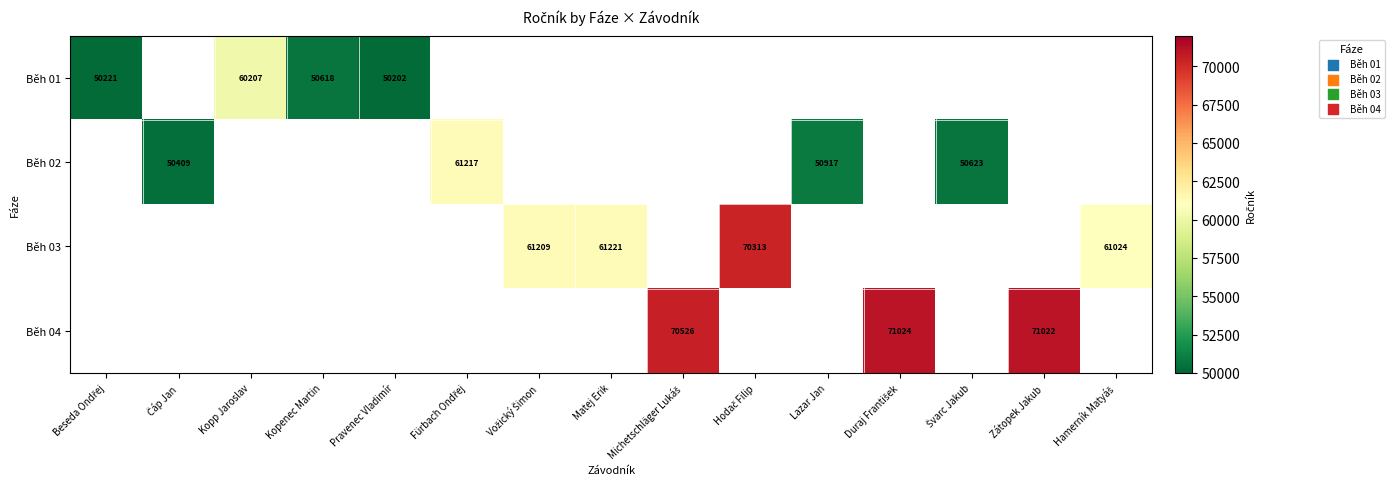

List the series in order of their peak value, lowest first.

Běh 01, Běh 02, Běh 03, Běh 04